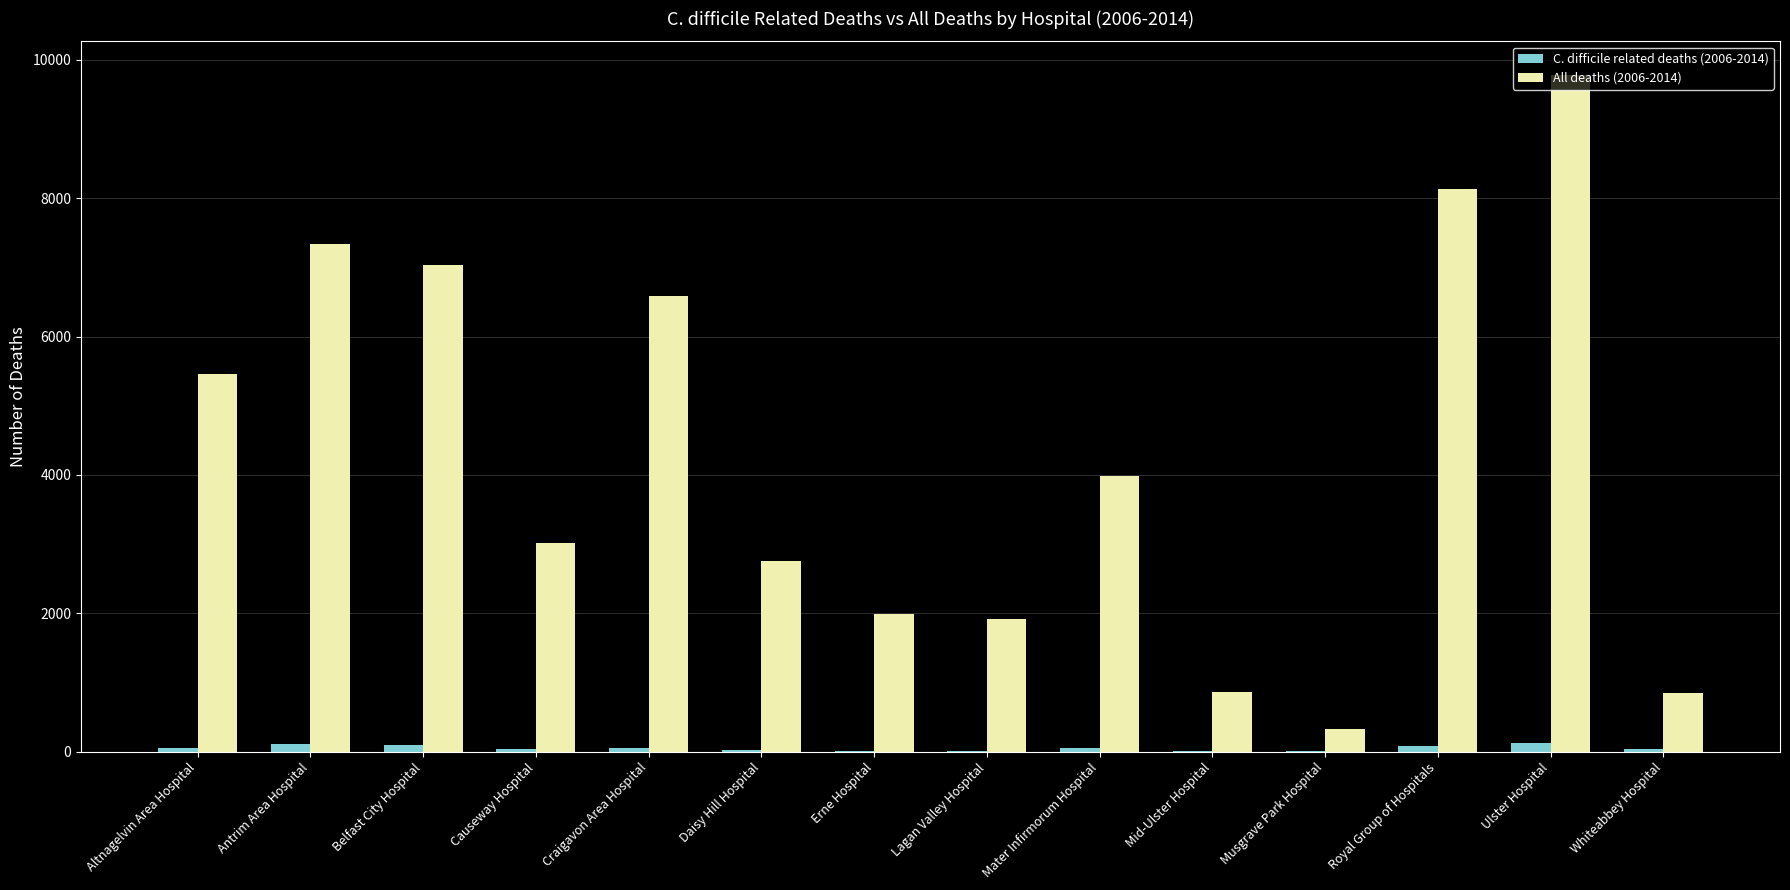

At which category is the sum across all series the highest?

Ulster Hospital